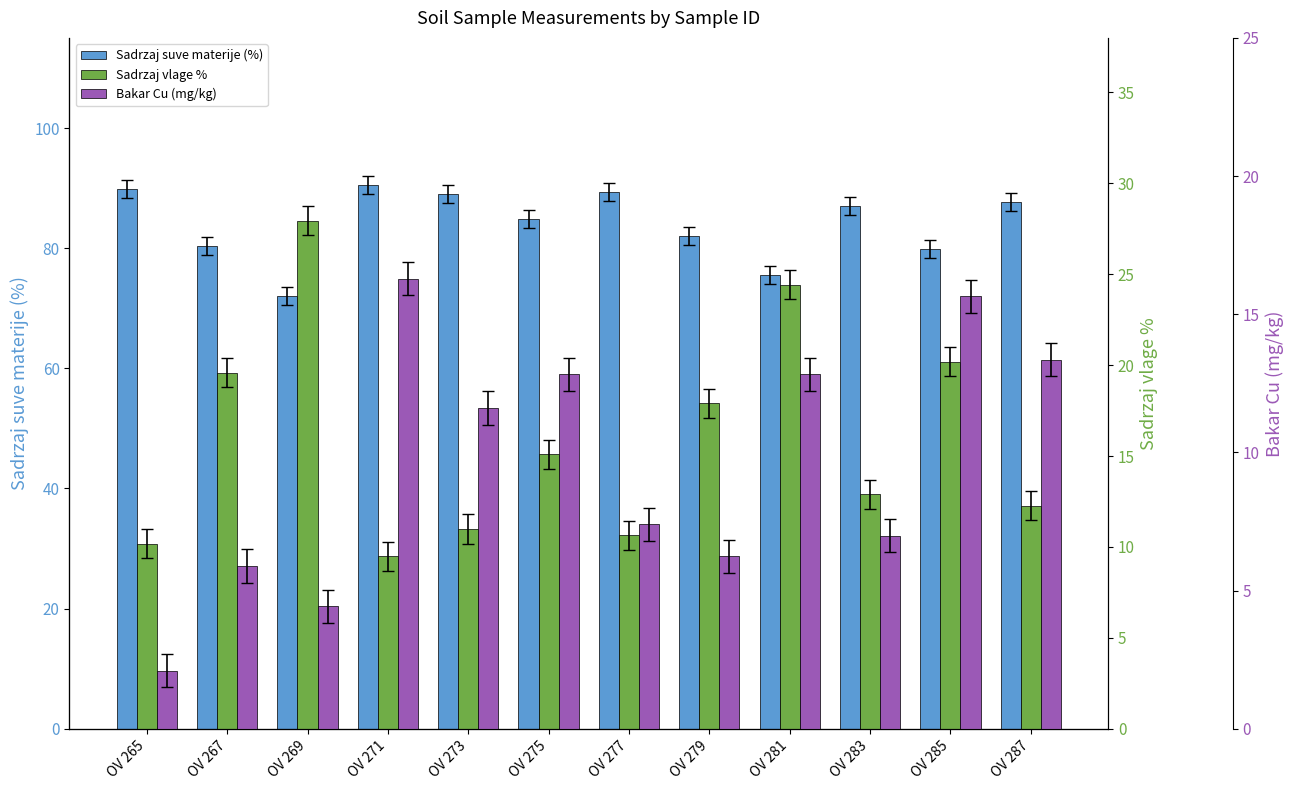

Count the number of categories in the chart.

12